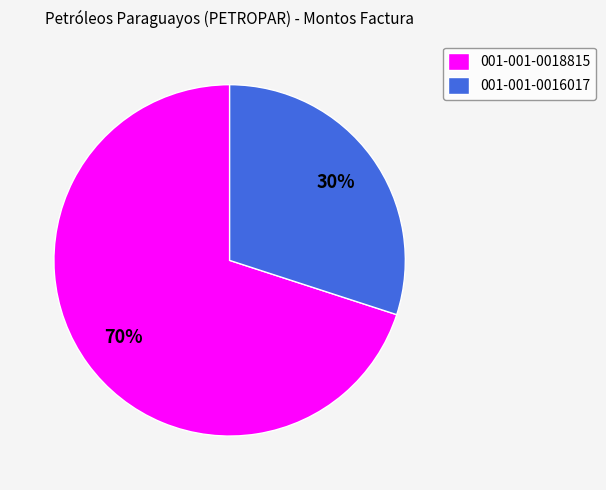

What is the smallest slice in the pie chart?

001-001-0016017